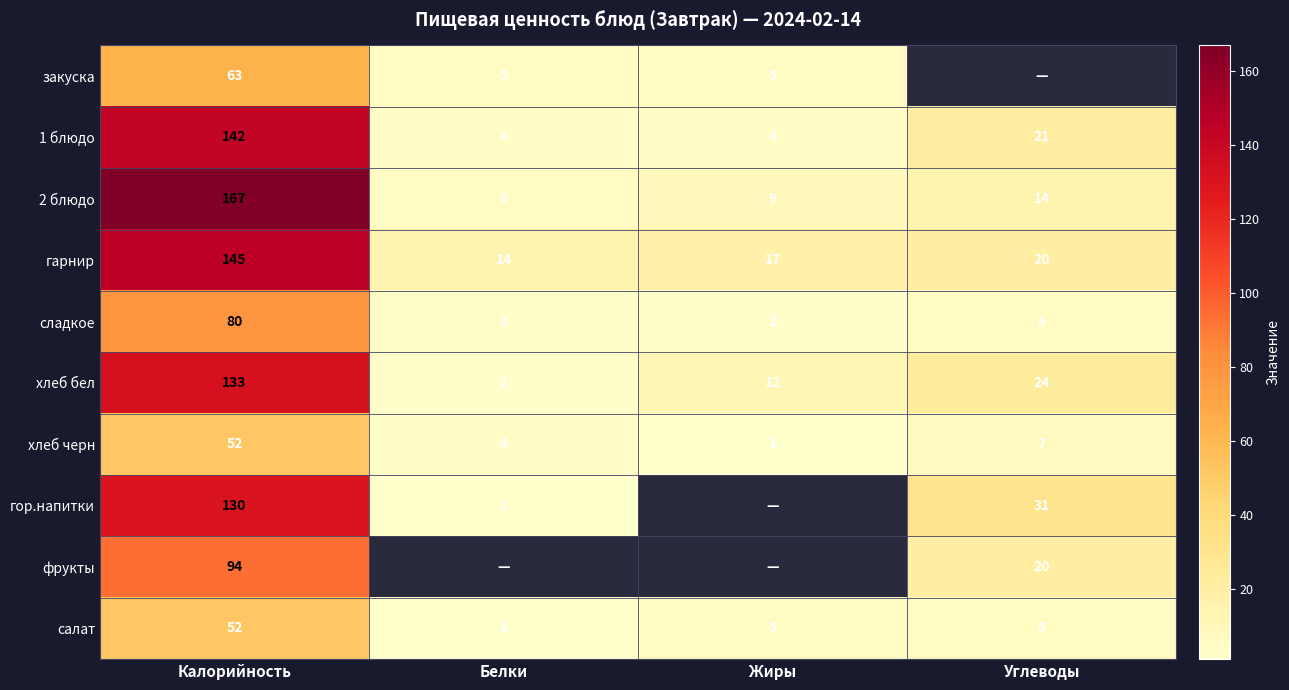

Between Белки and Углеводы, which is larger?

Углеводы